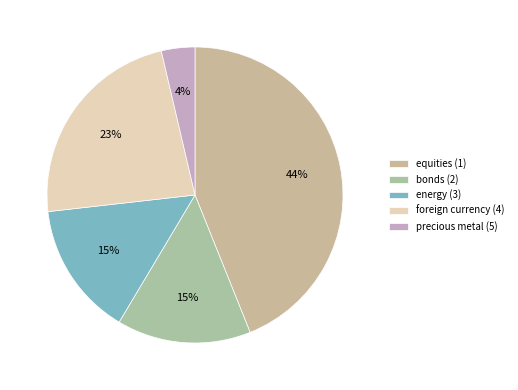

The energy (3) slice represents 21% of the pie. True or false?

False